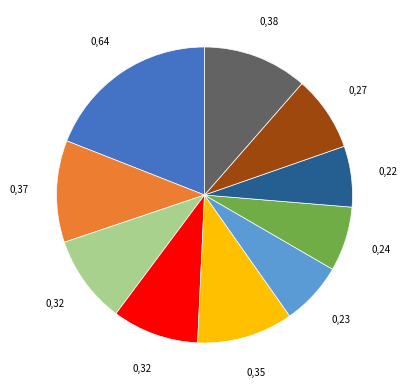

Does any single category account for the majority?

No